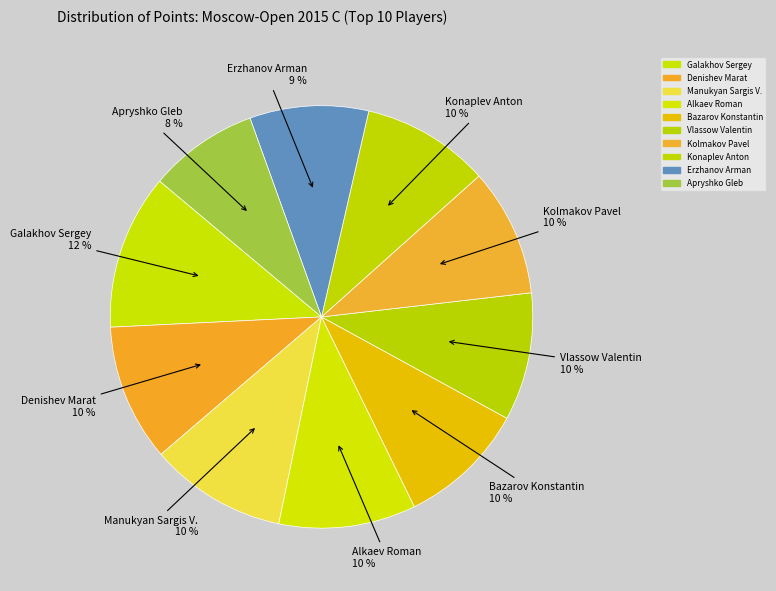

How many segments does this pie chart have?

10